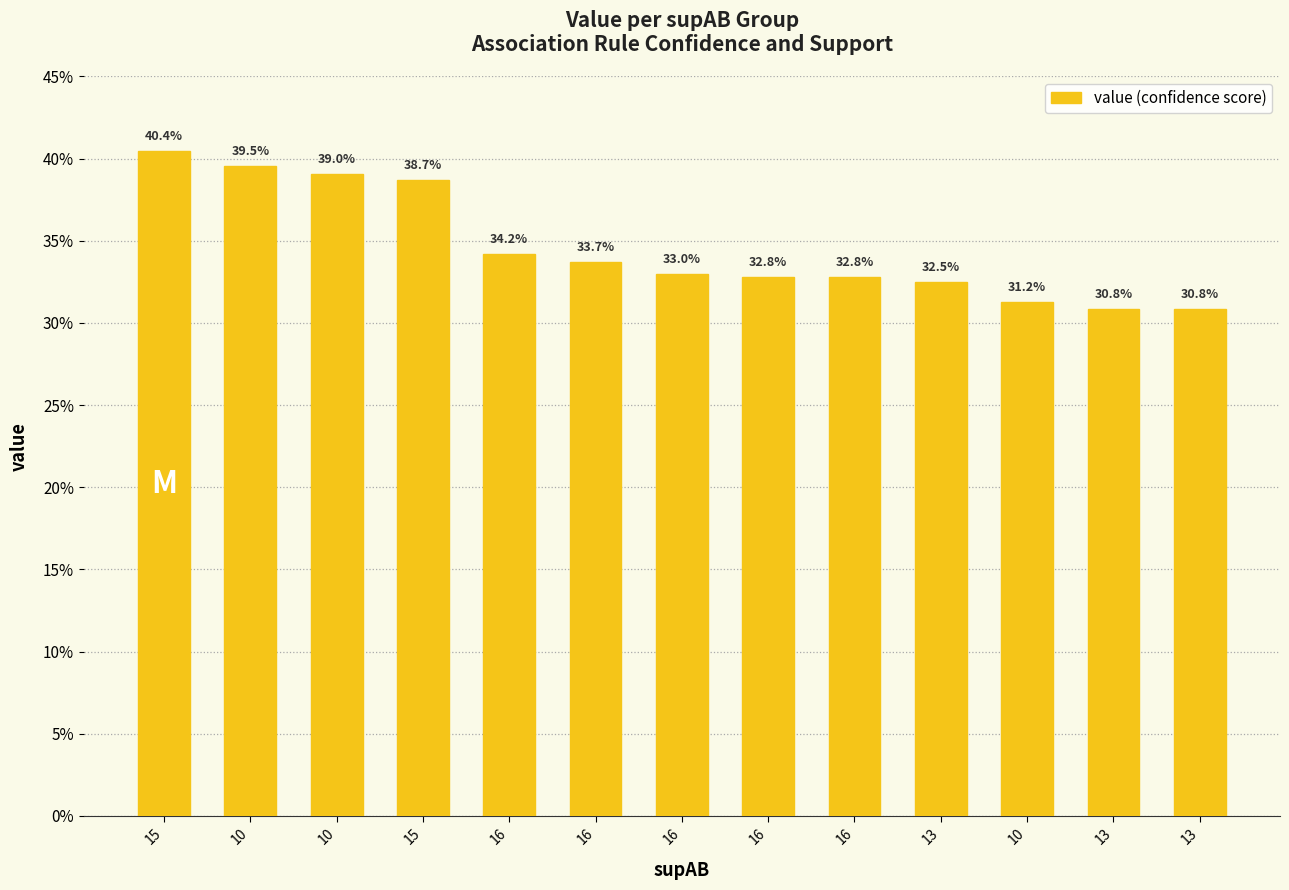

What is the sum of the values at 15 and 10?

0.7